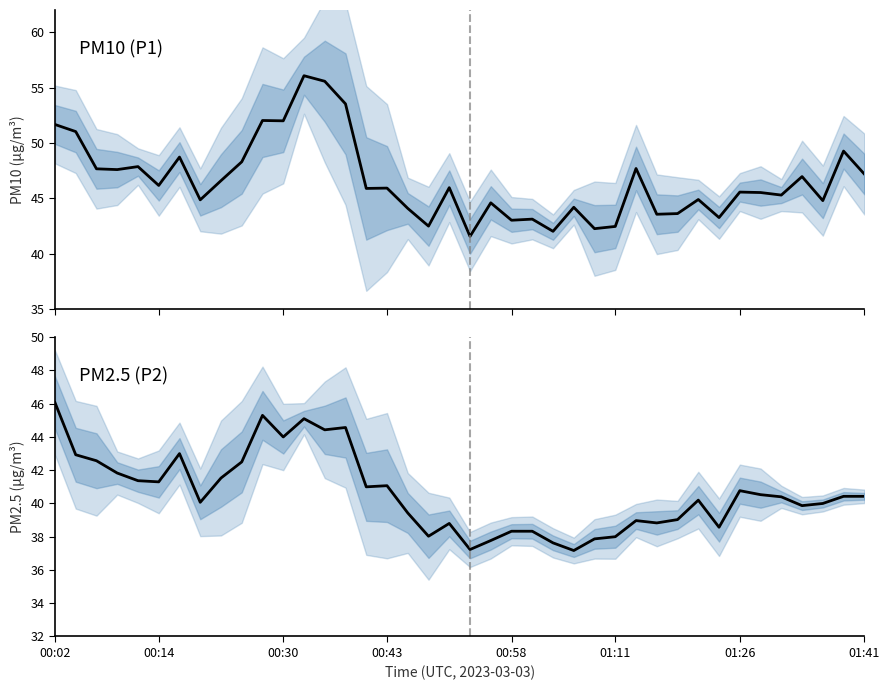

Which category has the highest value across all series?

12